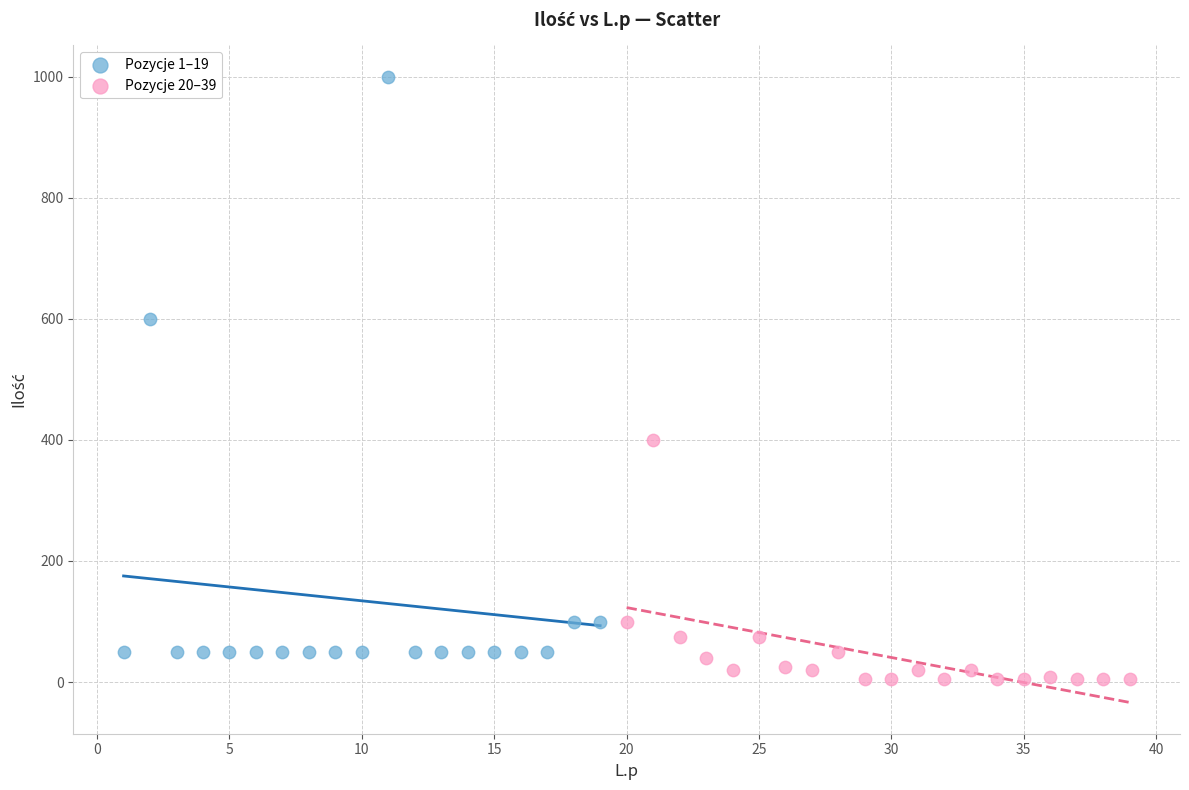

Which series has the widest spread of Y values?

Pozycje 1–19